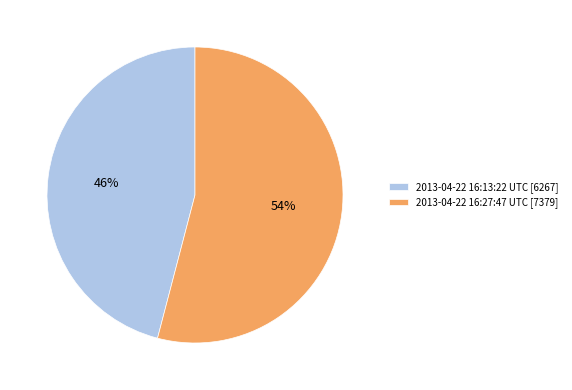

To the nearest percent, what is the average slice percentage?

50%